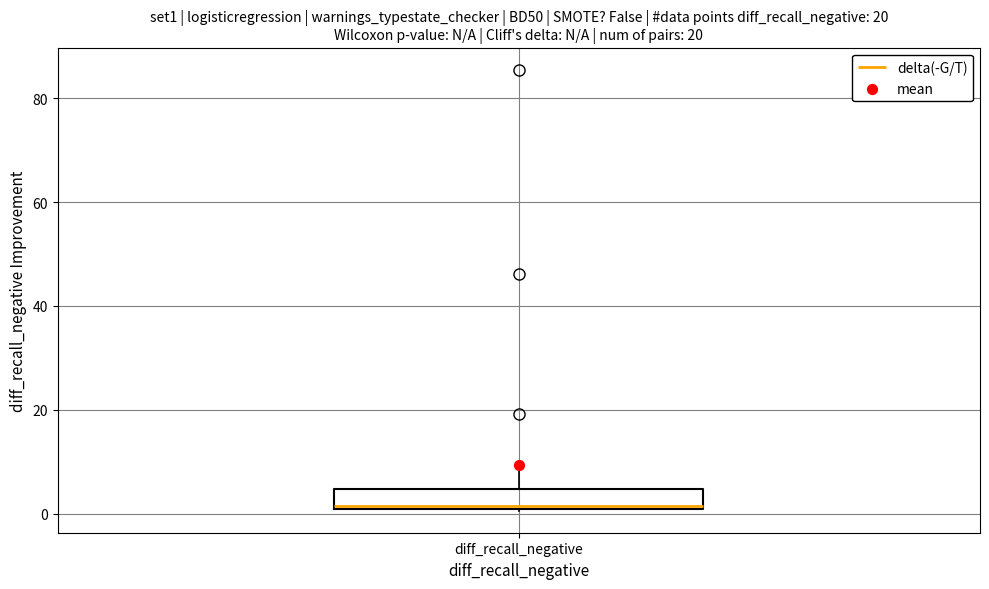

Read this box plot against the y-axis: the position of the median line, the range covered by the box, and the ends of both whiskers. The values are not printed on the chart, so give them approximately, as read against the axis.

median 2, box 0 to 4, whiskers 0 to 10